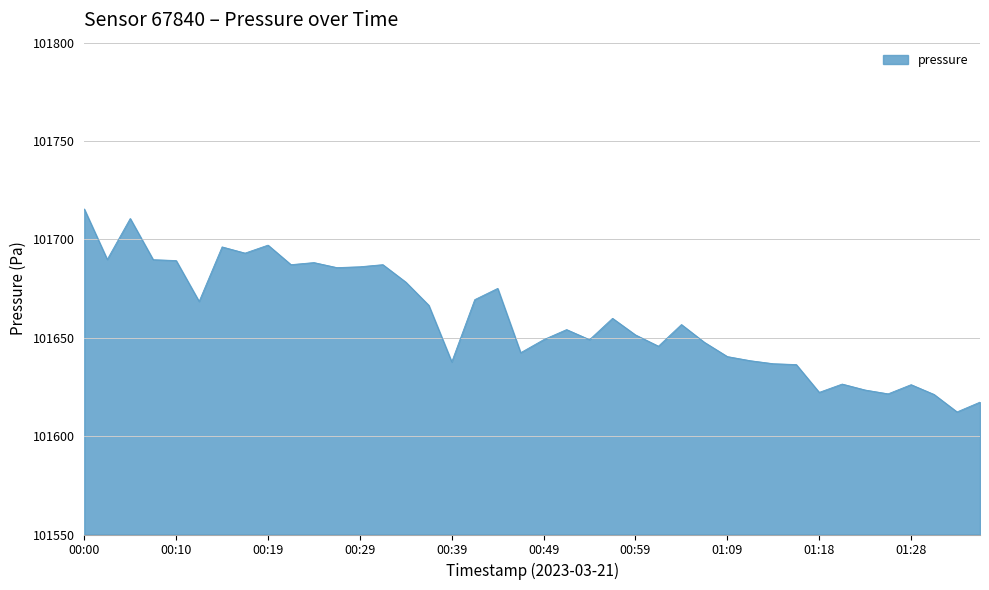

What is the difference between the maximum and minimum values?

103.1